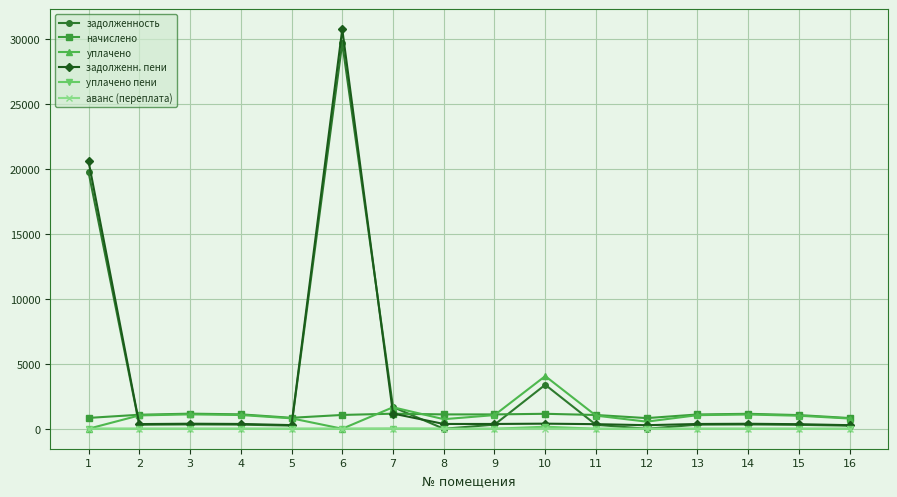

At which label does задолженность reach its peak?

6